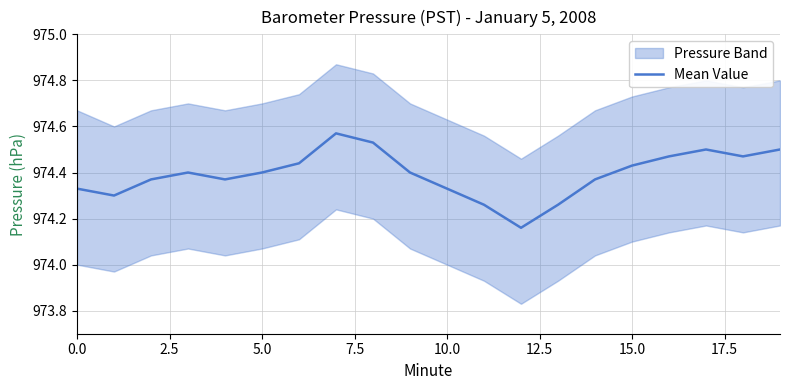

How many points are lower than both their immediate neighbors (excluding endpoints)?

4